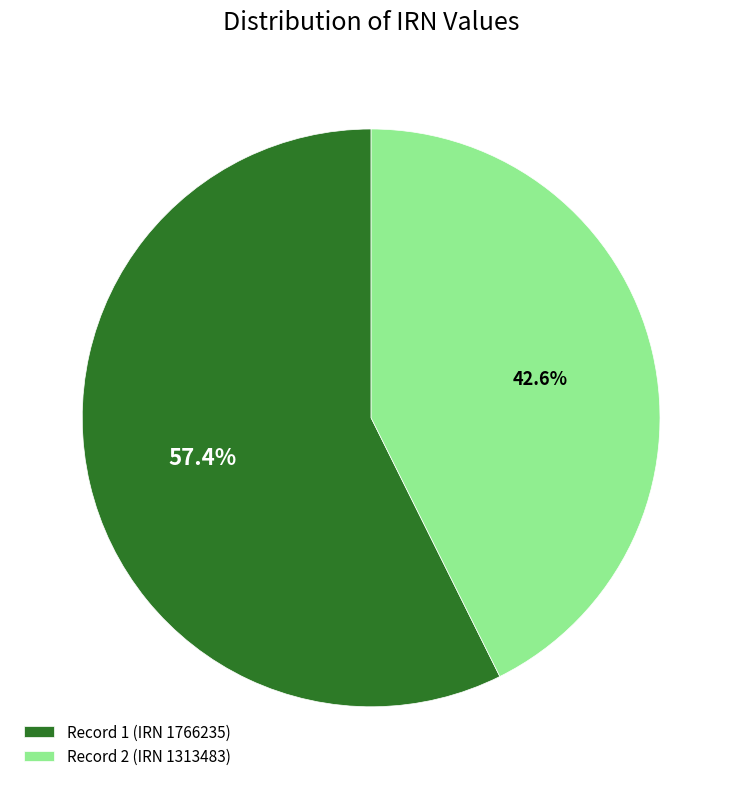

How many slices are in this pie chart?

2